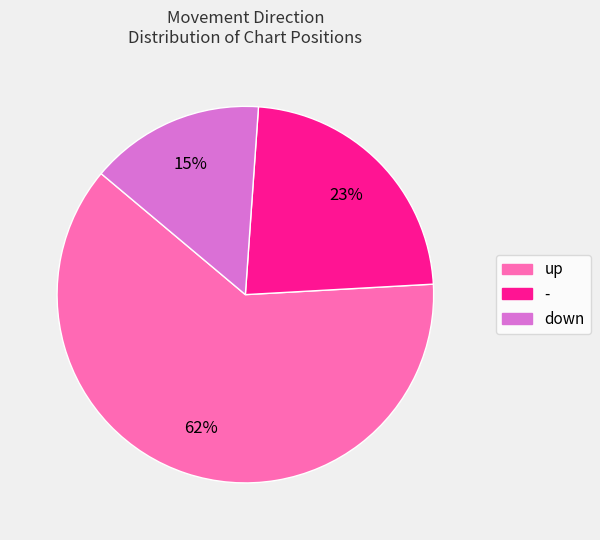

Count the number of slices in the pie.

3